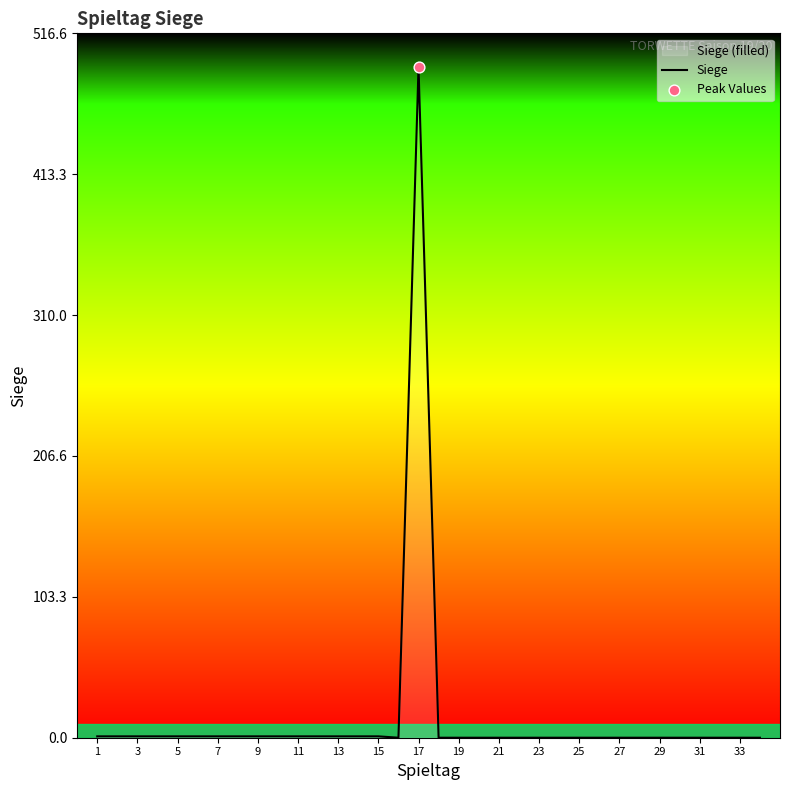

What is the difference between the maximum and minimum values?

492